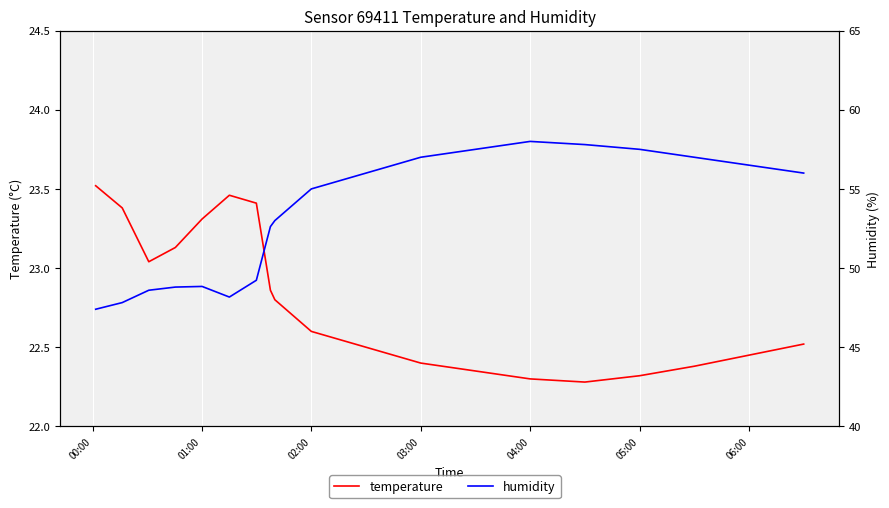

What is the average value of the temperature series?

22.8